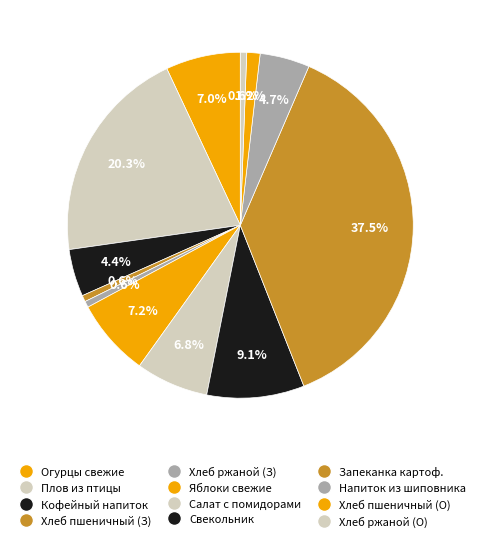

How many slices are in this pie chart?

12